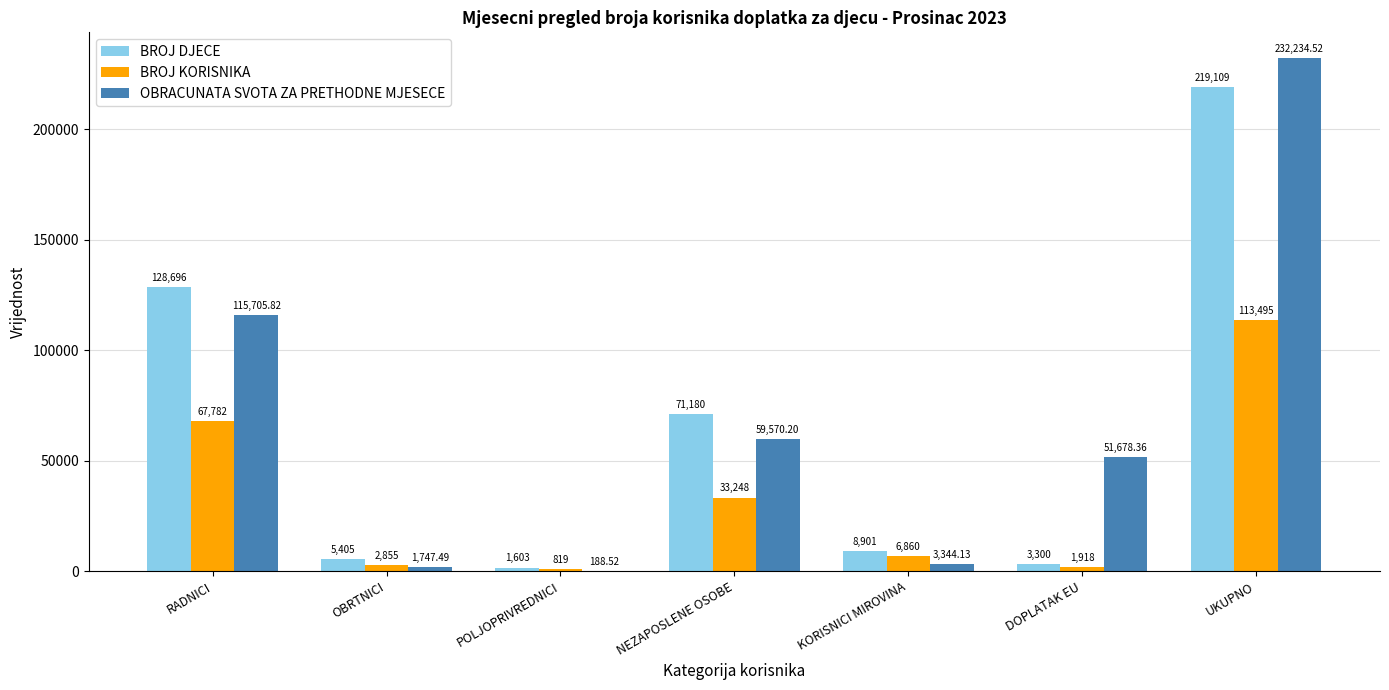

True or false: BROJ KORISNIKA has a value of 819.0 at POLJOPRIVREDNICI.

True